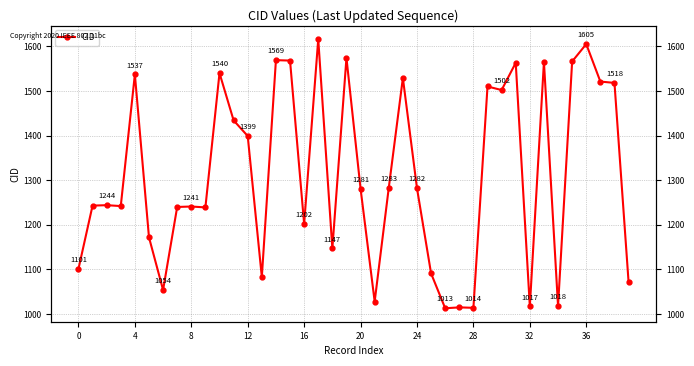

What is the label of the 30th point from the right?

10